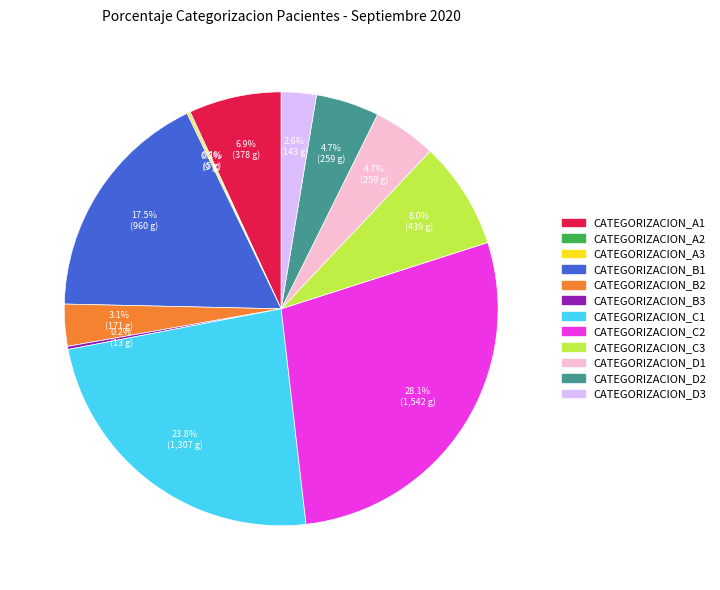

Is there a majority slice in this chart?

No